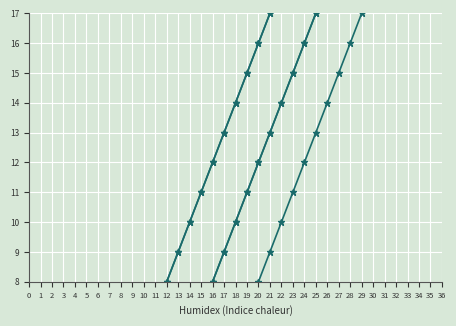

At how many categories does at least one series exceed 30?

2